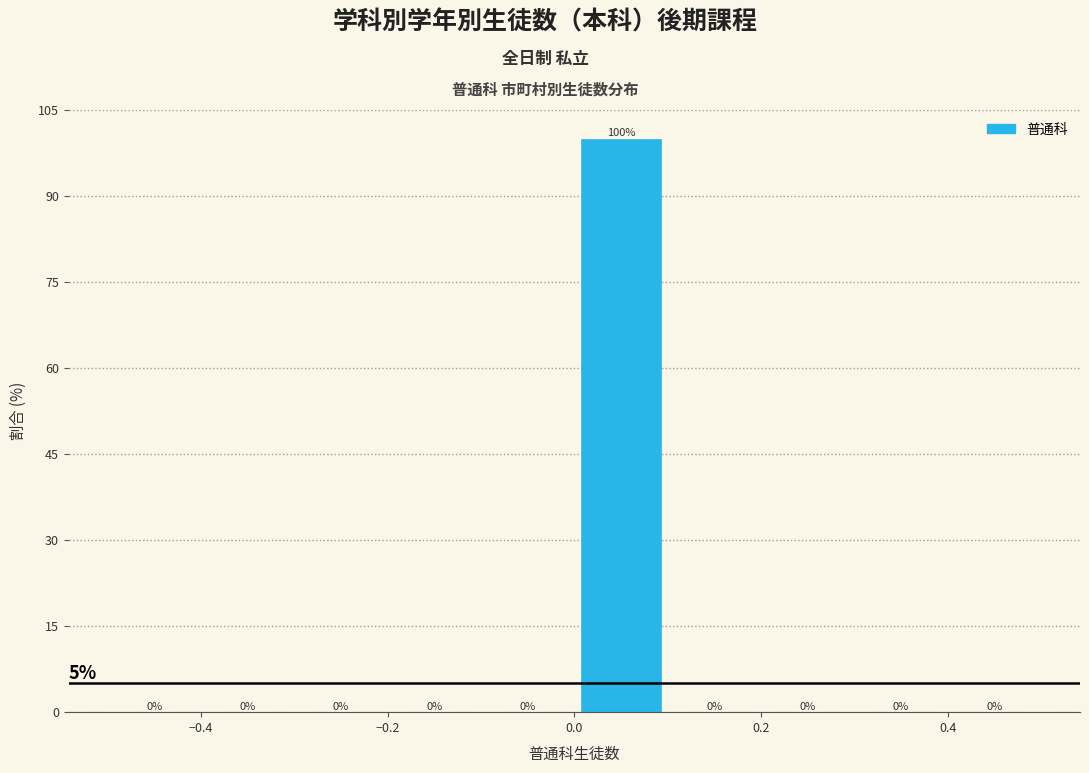

How tall is the bar that spans 0.0 to 0.1 on the x-axis?

100